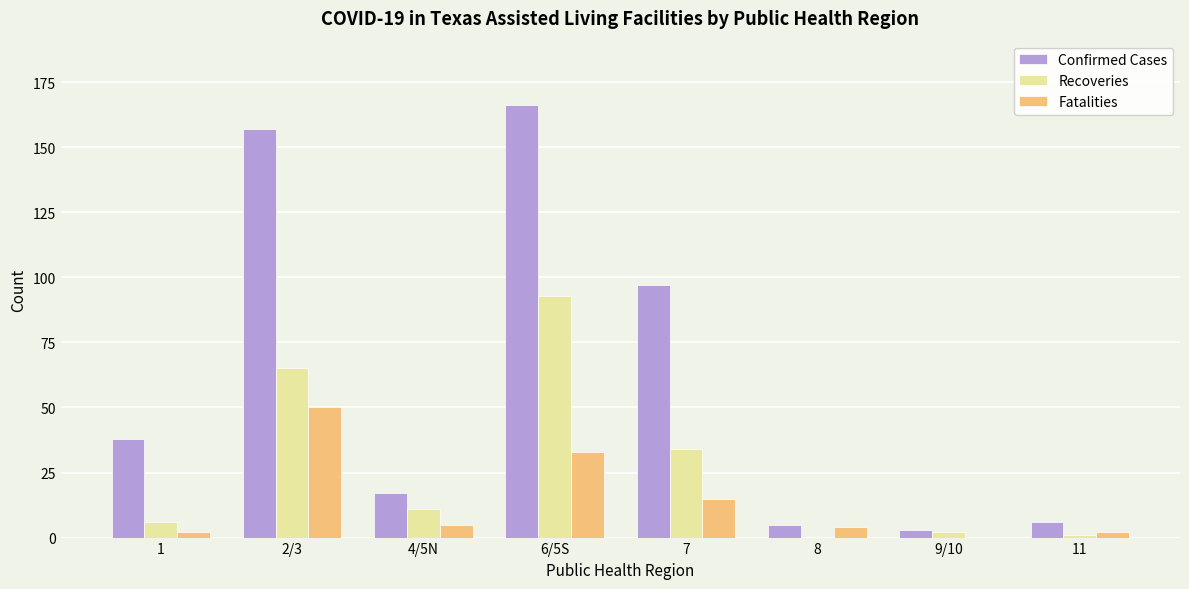

What is the highest value of the Fatalities series?

50